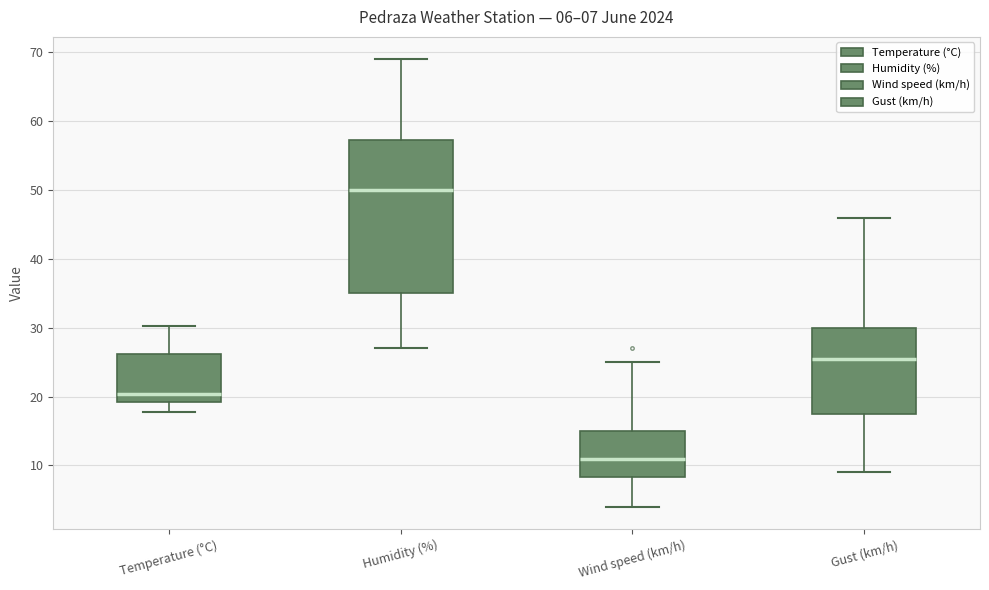

Which box has the lowest median line?

Wind speed (km/h)